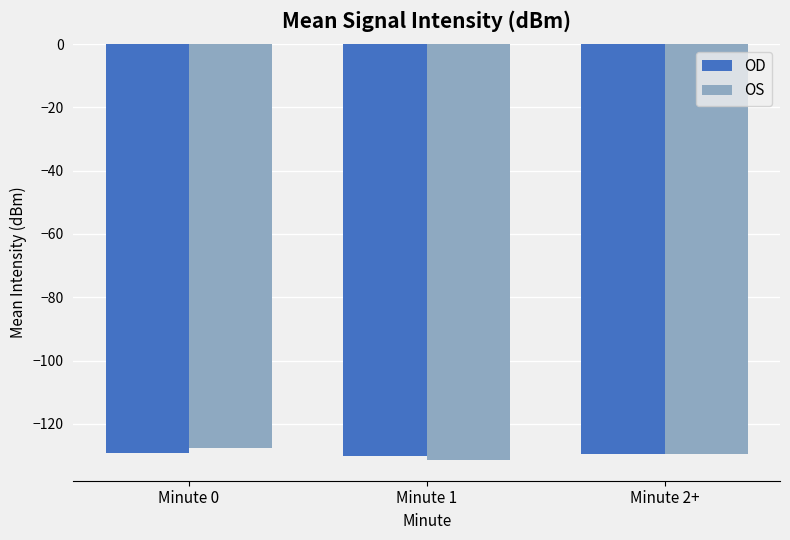

What is the difference between the second highest and minimum values in the OS series?

1.9